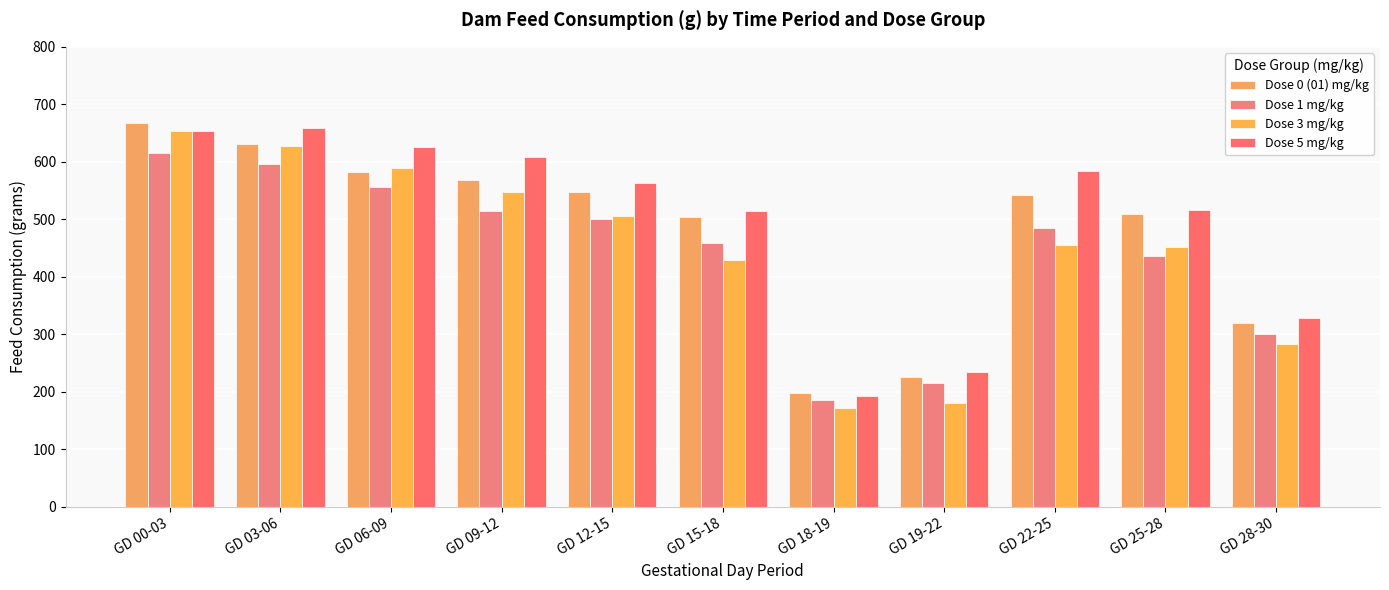

Are the bars grouped side by side (vs. stacked)?

Yes